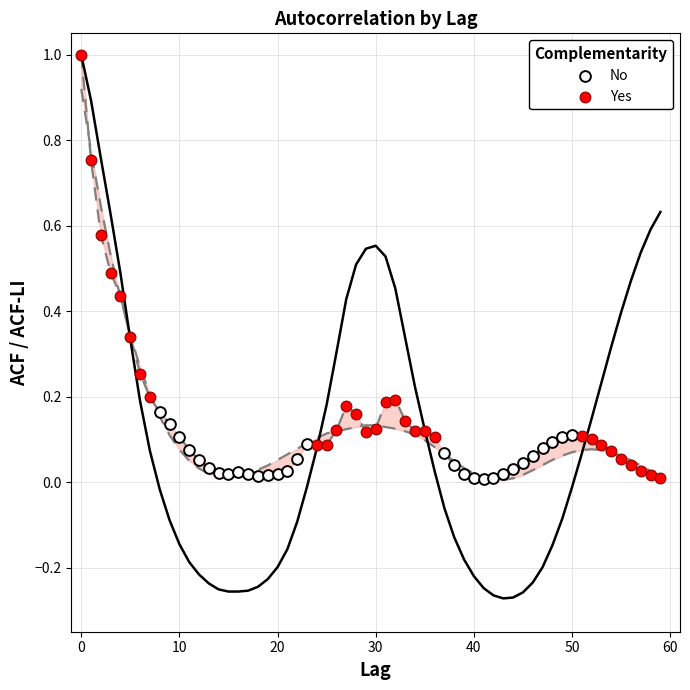

Which series contains the highest Y value?

Yes